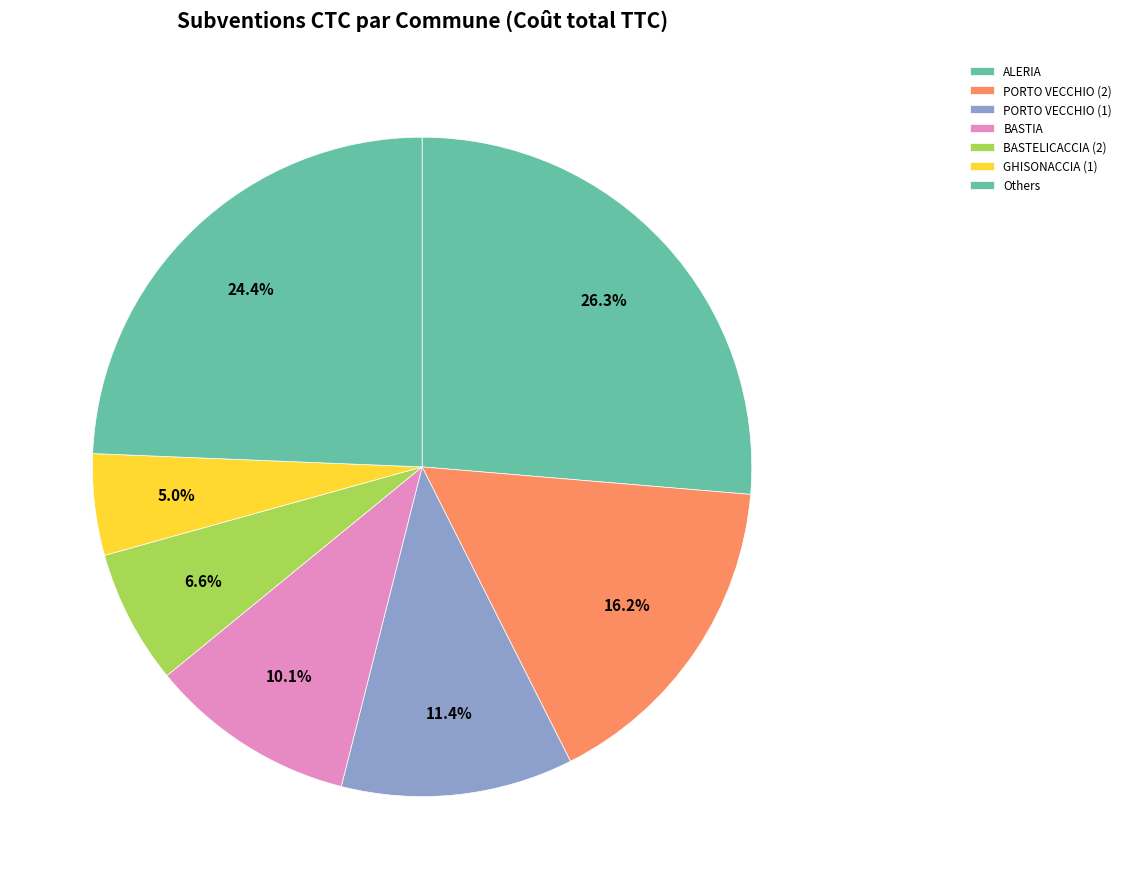

Count the number of slices in the pie.

7